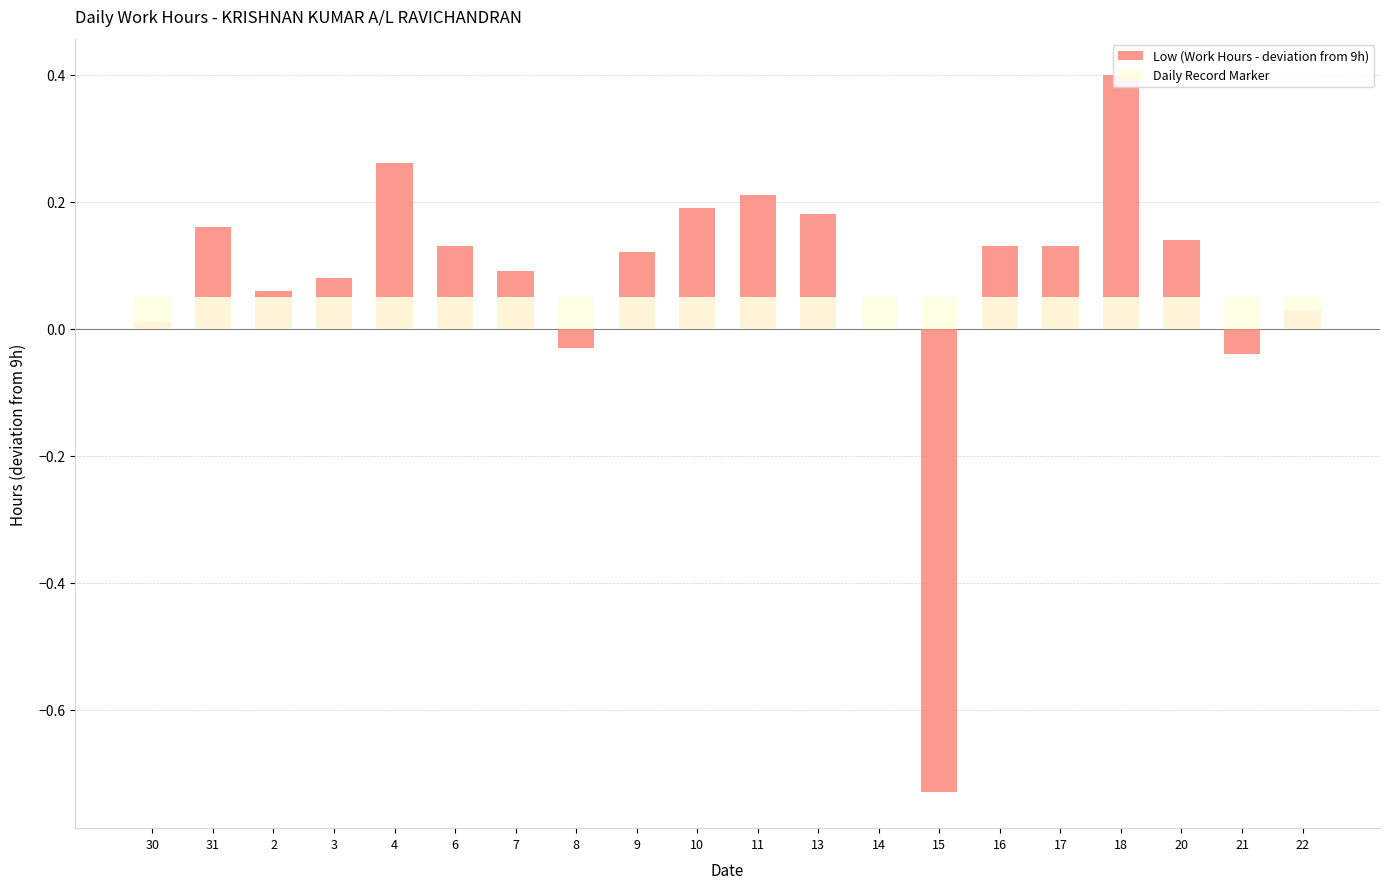

At which category does the chart reach its minimum across all series?

15